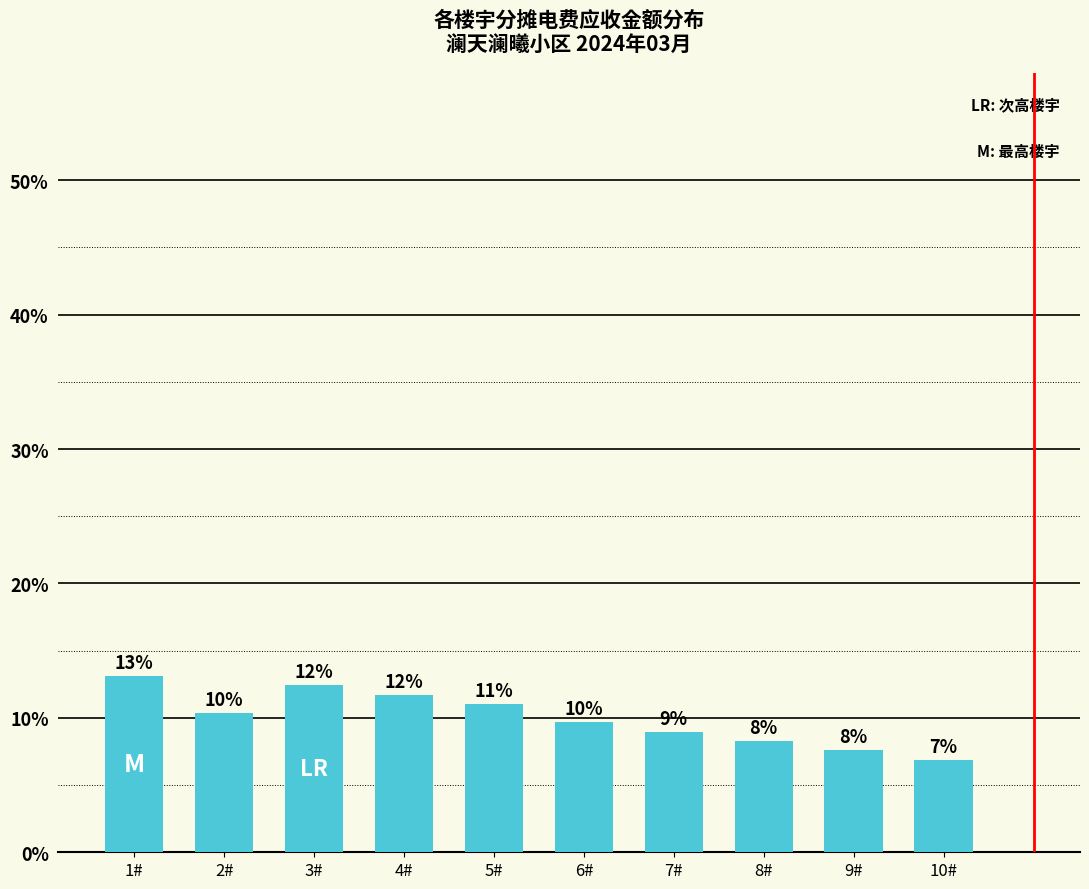

Does the chart contain any negative values?

No